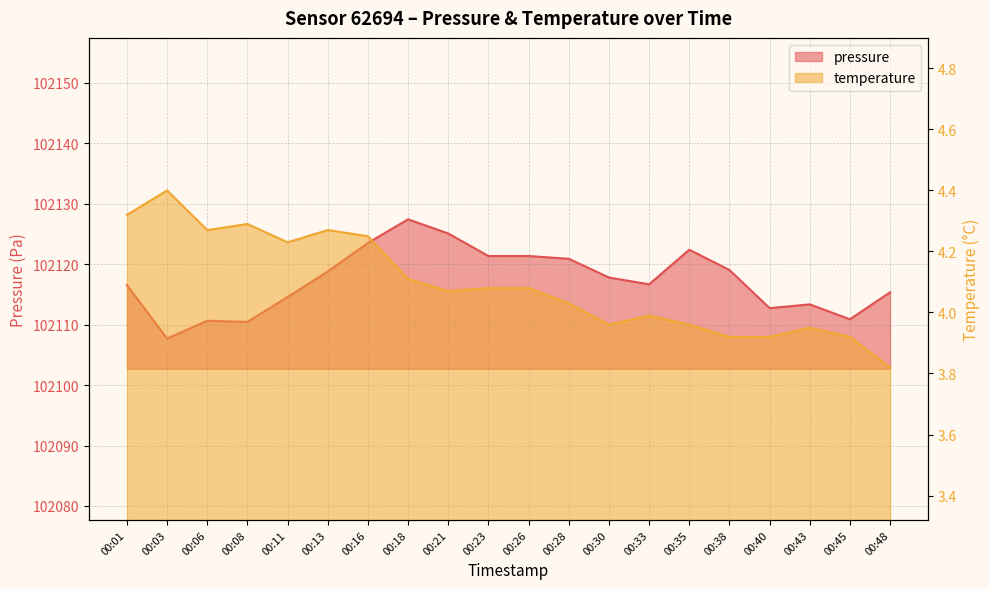

Rank the series by their maximum value, from lowest to highest.

temperature, pressure